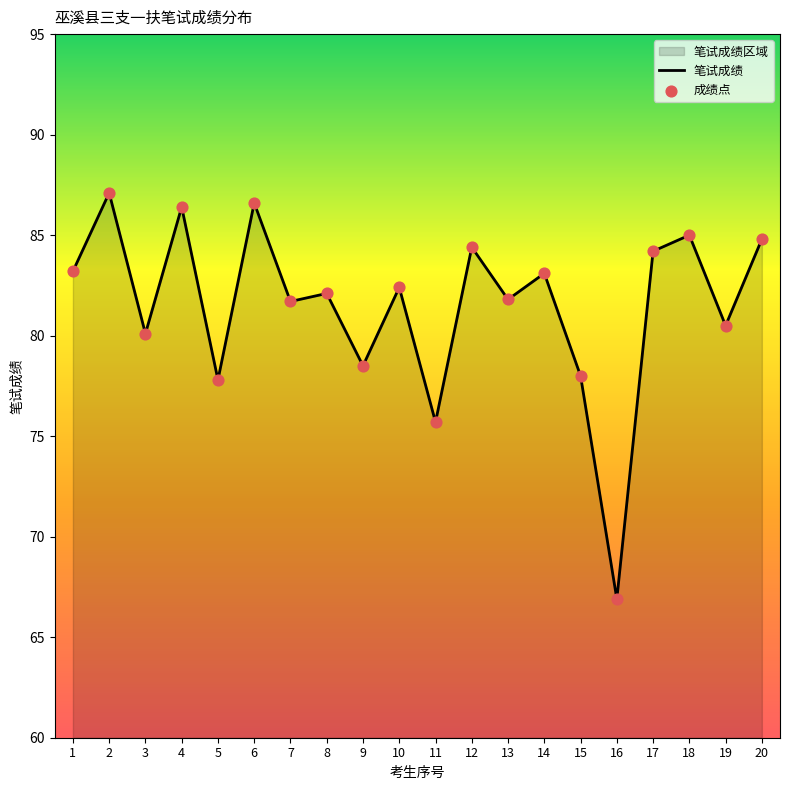

Between 16 and 6, which is larger?

6